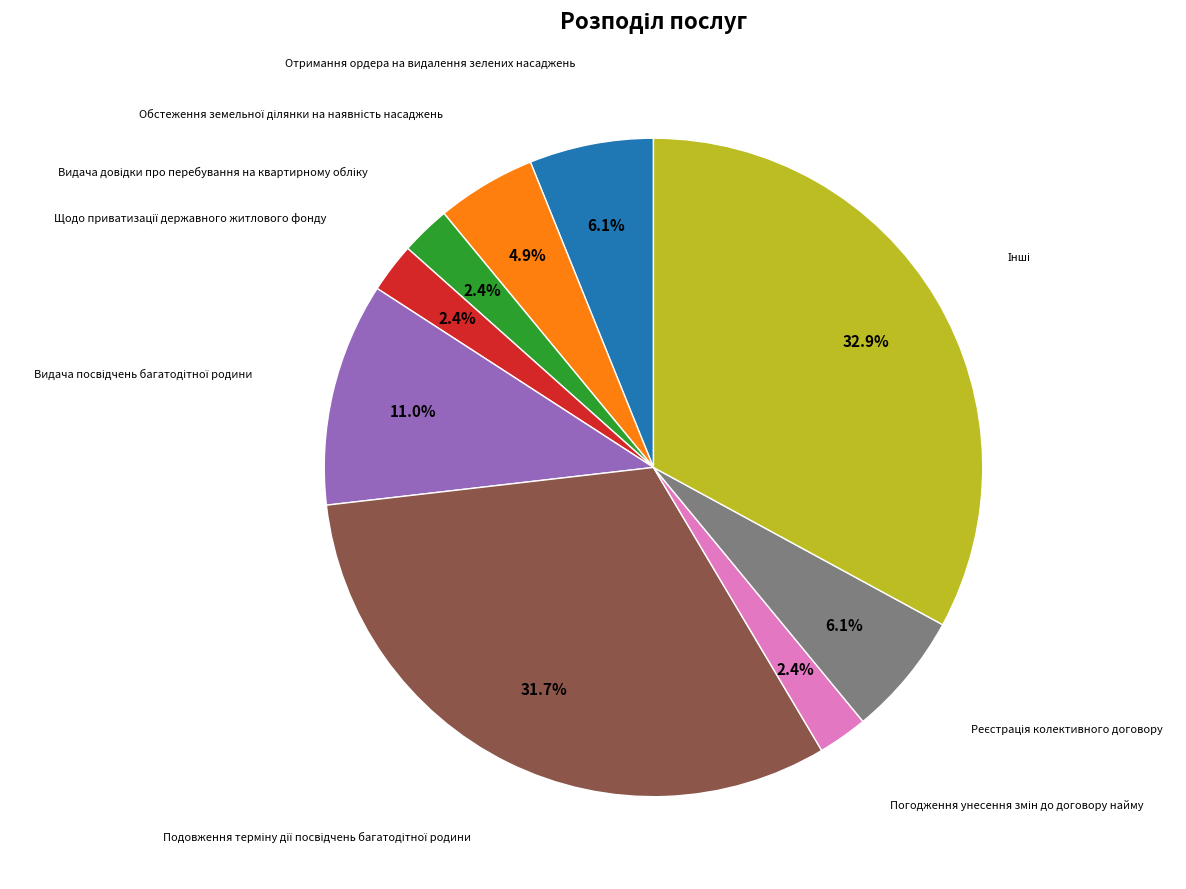

Is there any slice that represents more than half of the pie?

No